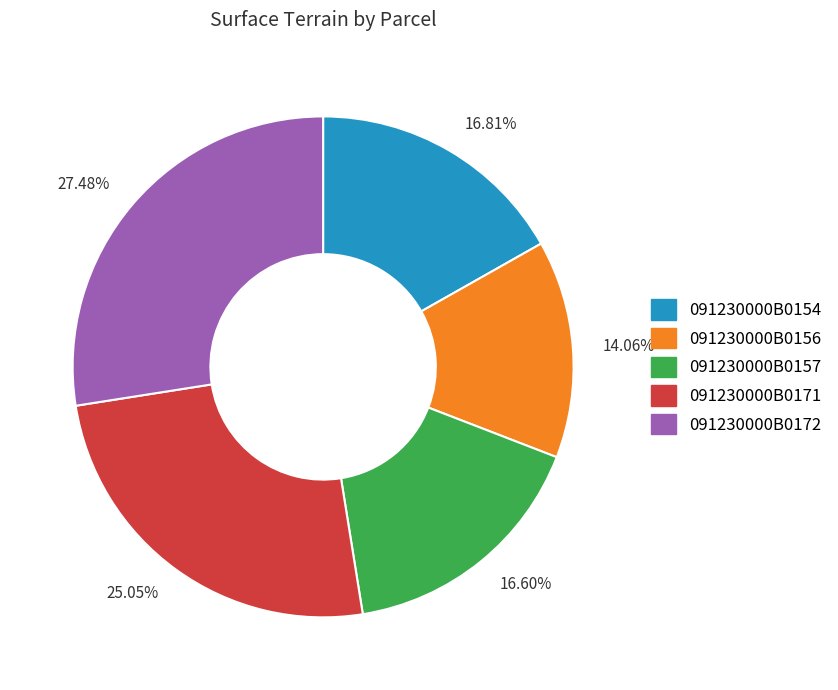

Is there any slice that represents more than half of the pie?

No